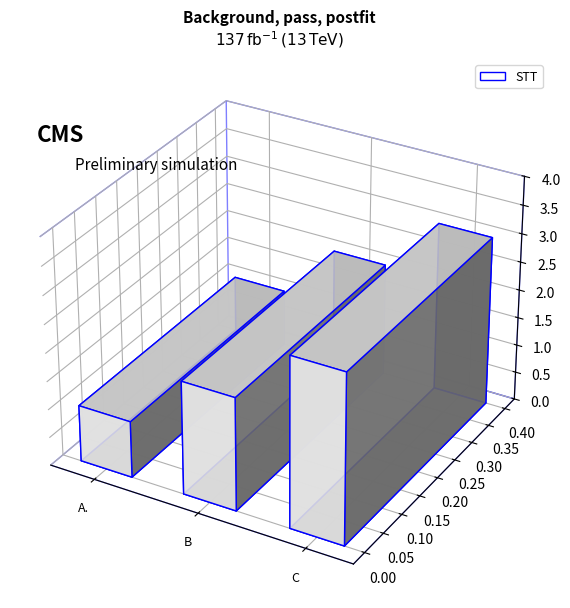

List the labels in order of value, smallest first.

A., B, C